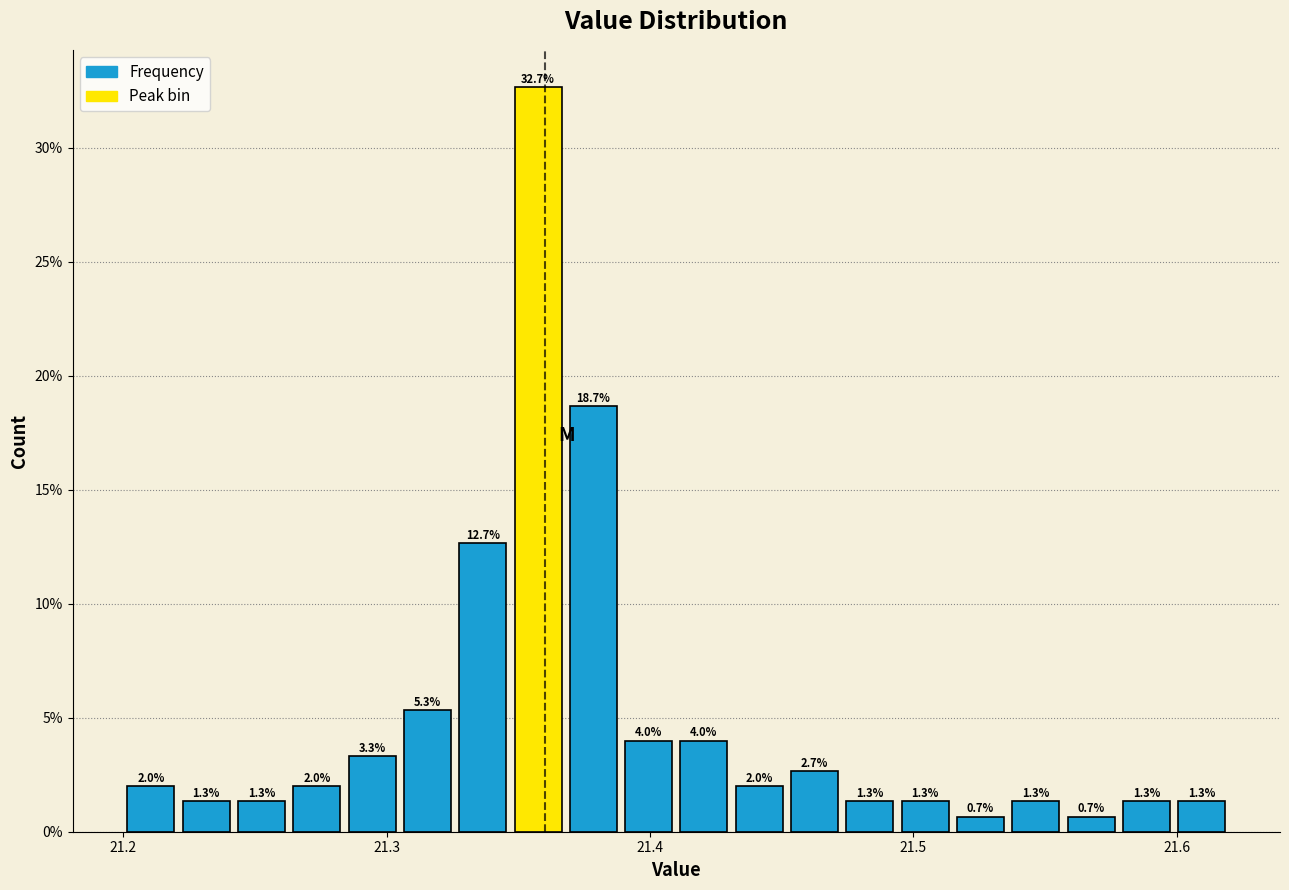

Read against the x-axis, roughly where is the centre of the tallest bar?

21.36